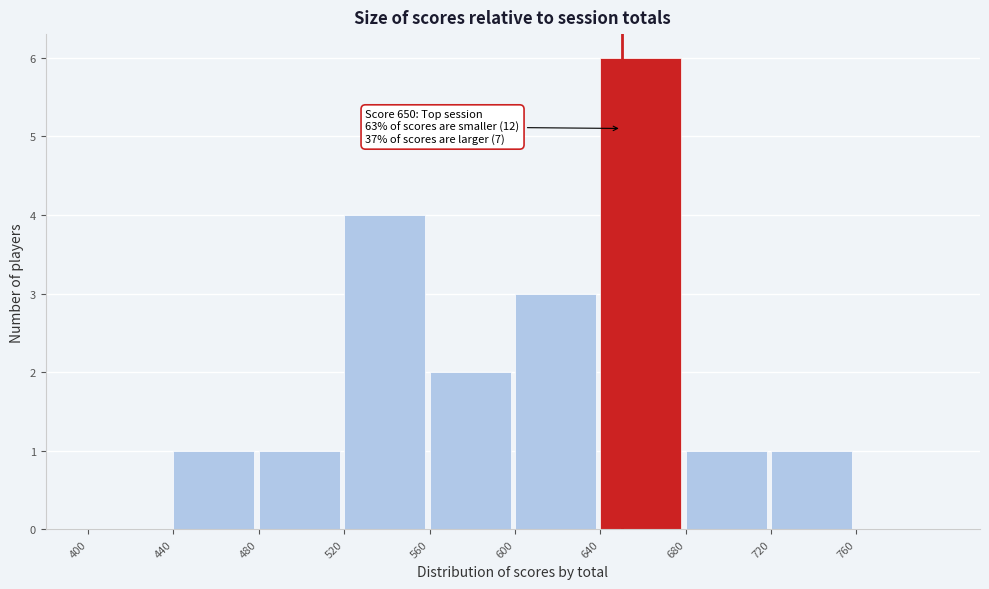

Which range on the x-axis has the tallest bar?

640 to 680